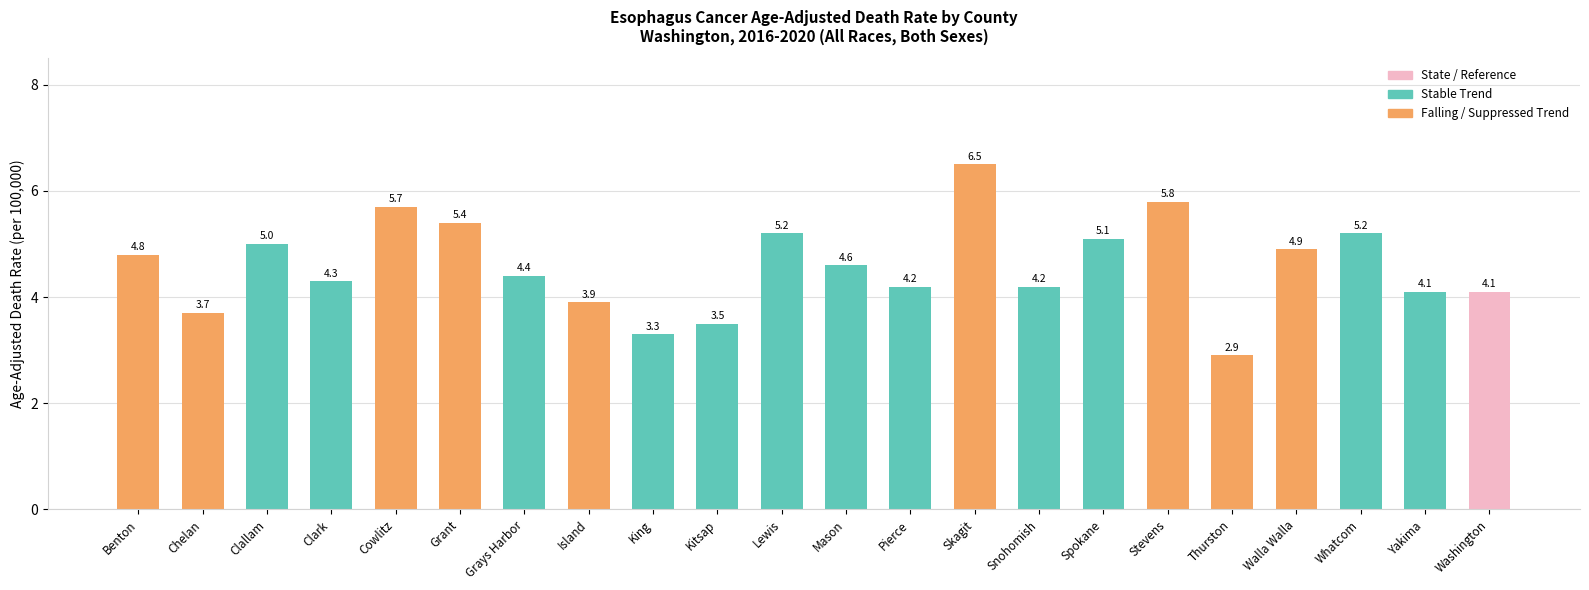

Which has a higher value, Washington or Benton?

Benton